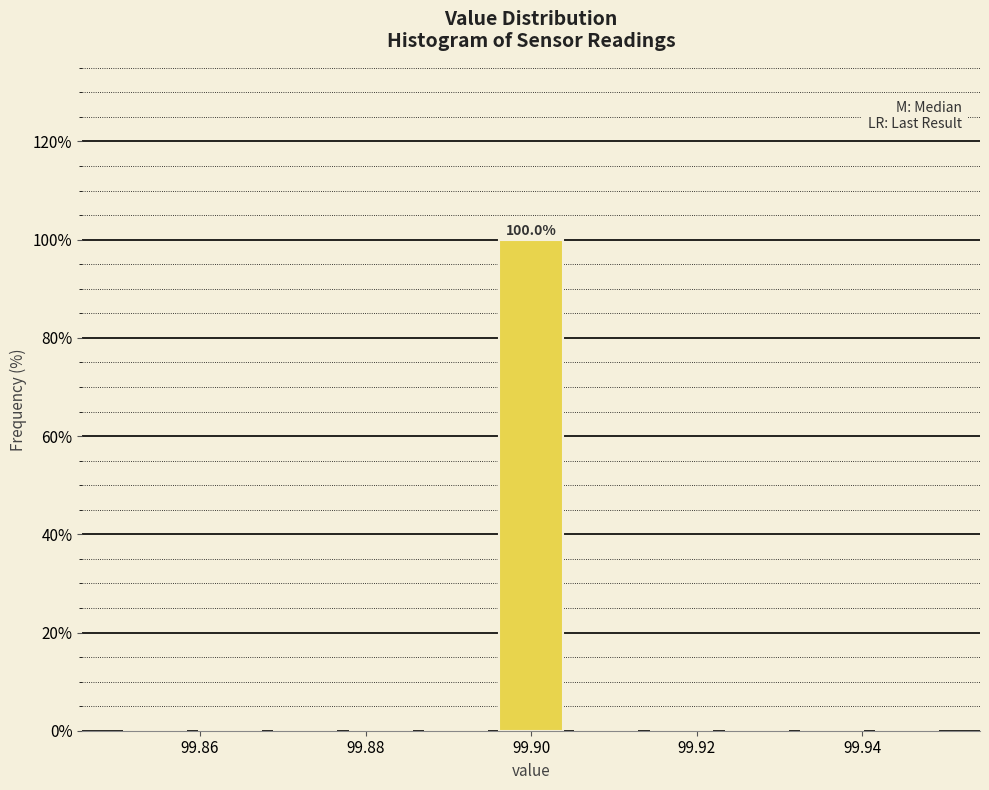

Which range on the x-axis has the tallest bar?

99.896 to 99.904